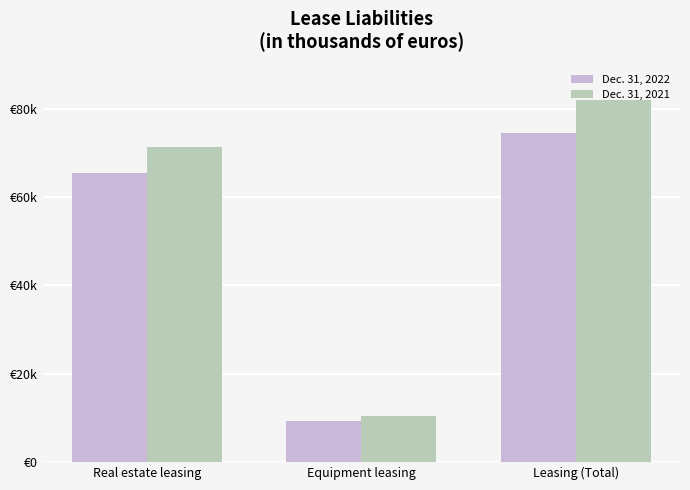

Is the value of Dec. 31, 2022 at Equipment leasing greater than the value of Dec. 31, 2021 at Equipment leasing?

No